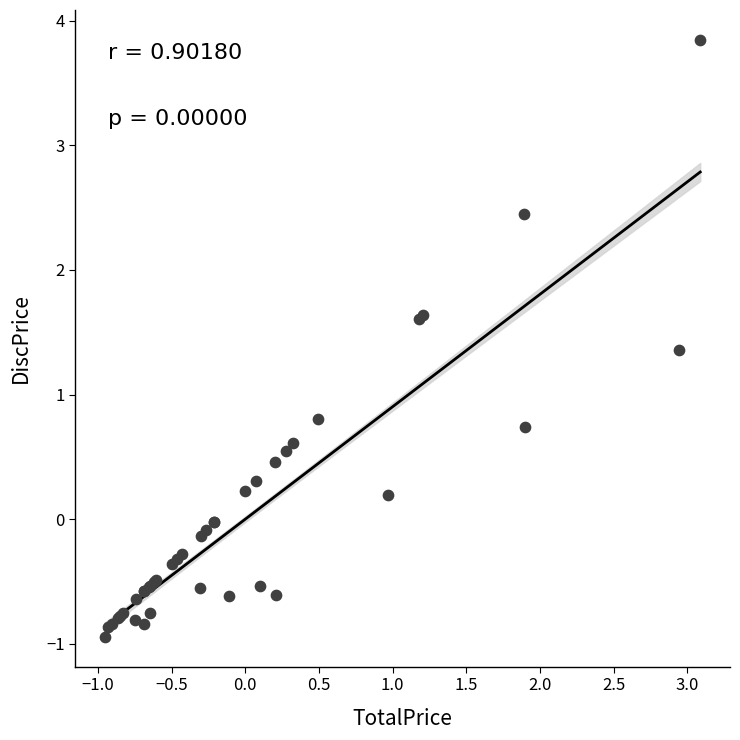

What Y value in the scatter plot is closest to 1?

0.8